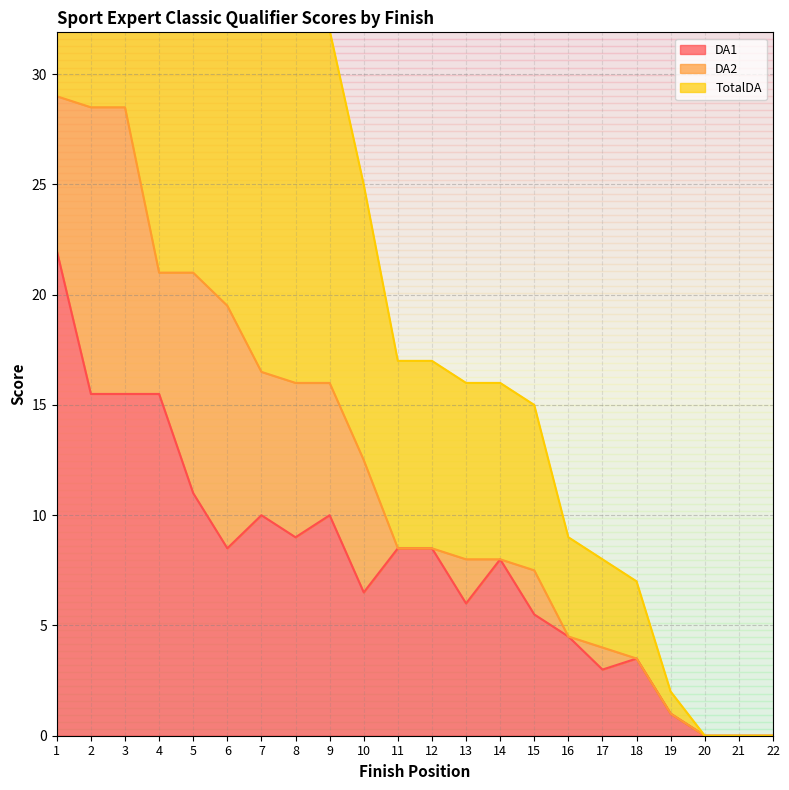

The DA1 series shows 3.5 at 18. True or false?

True